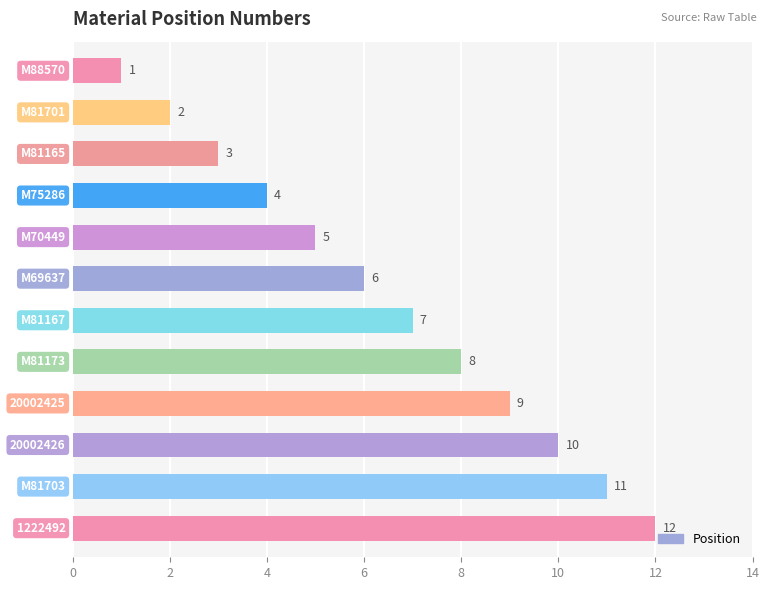

What is the value of the 2nd bar from the top?

2